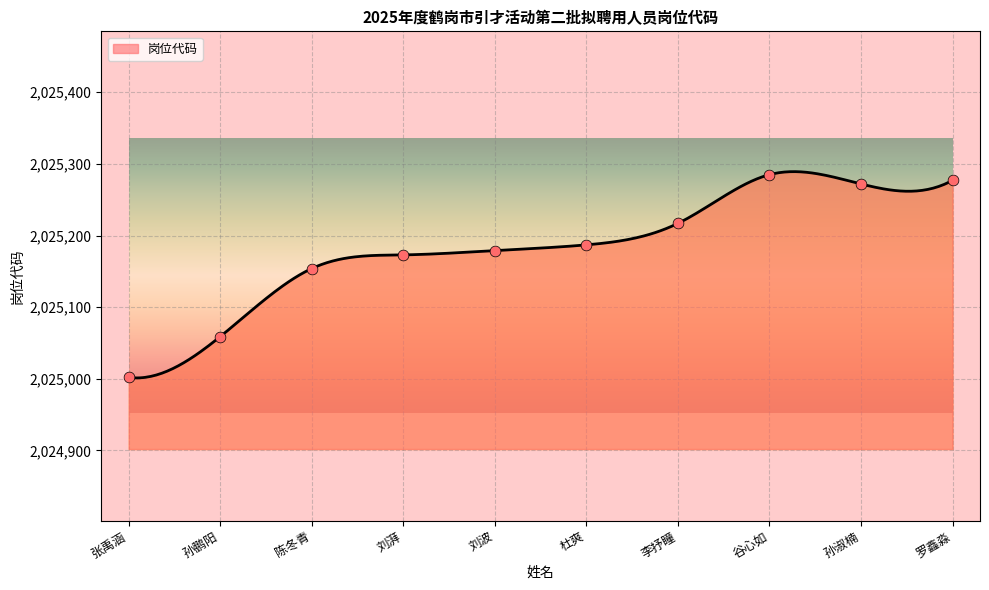

What is the ratio of the value at 谷心如 to the value at 罗鑫淼?

1.0